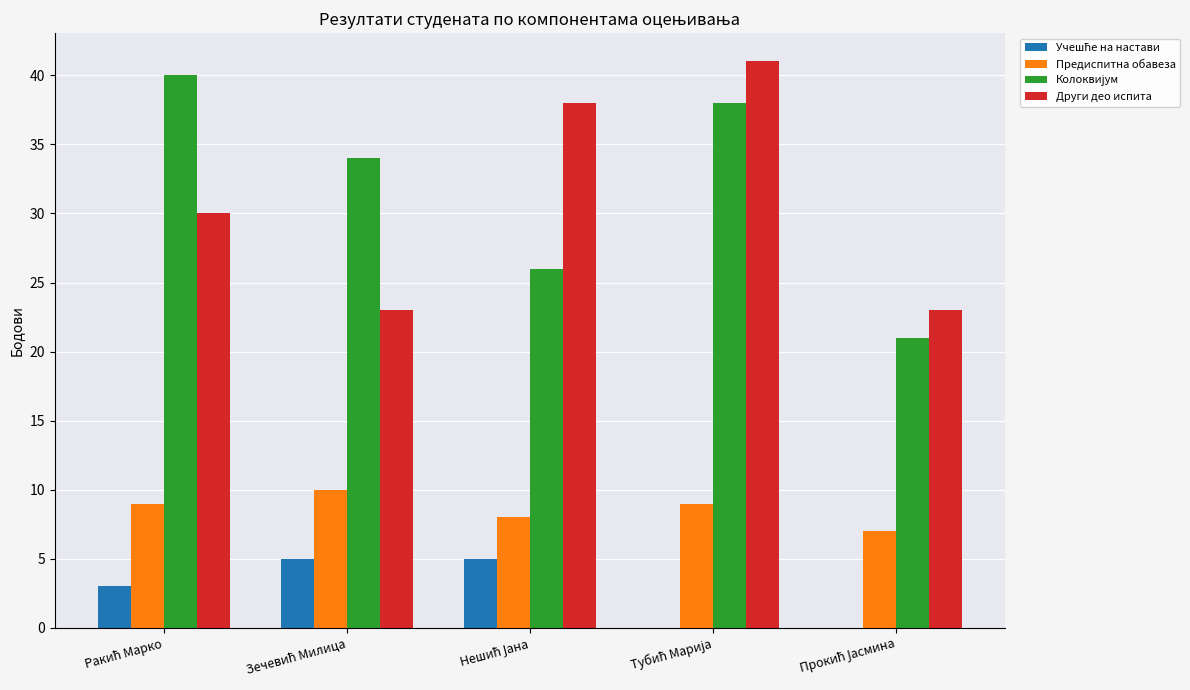

What is the maximum value shown in the chart?

41